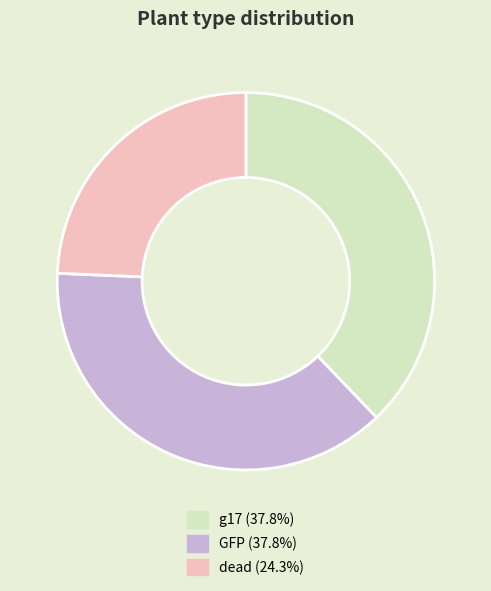

Does GFP represent more than half of the total?

No